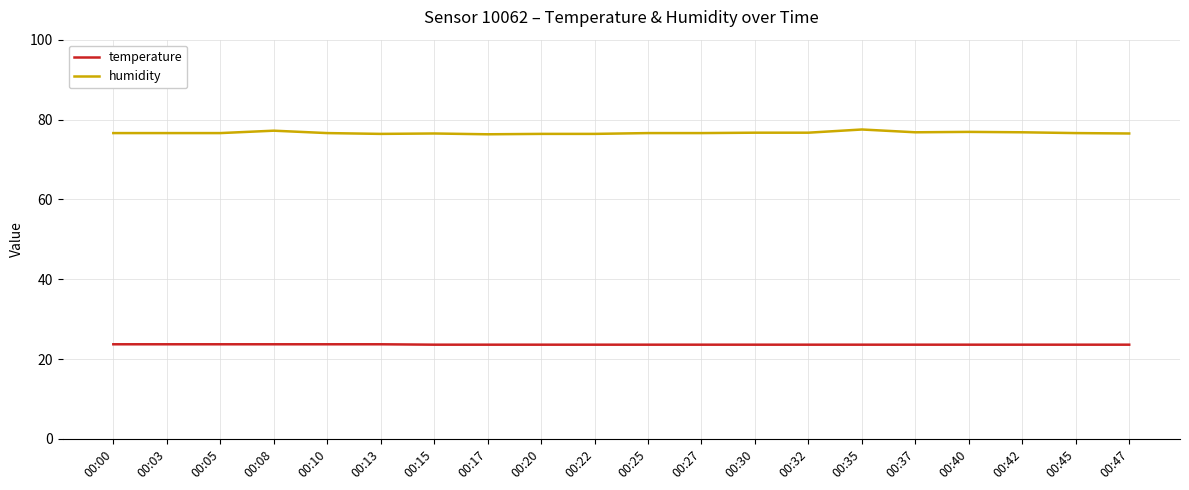

Is the value of temperature at 00:20 greater than the value of humidity at 00:05?

No